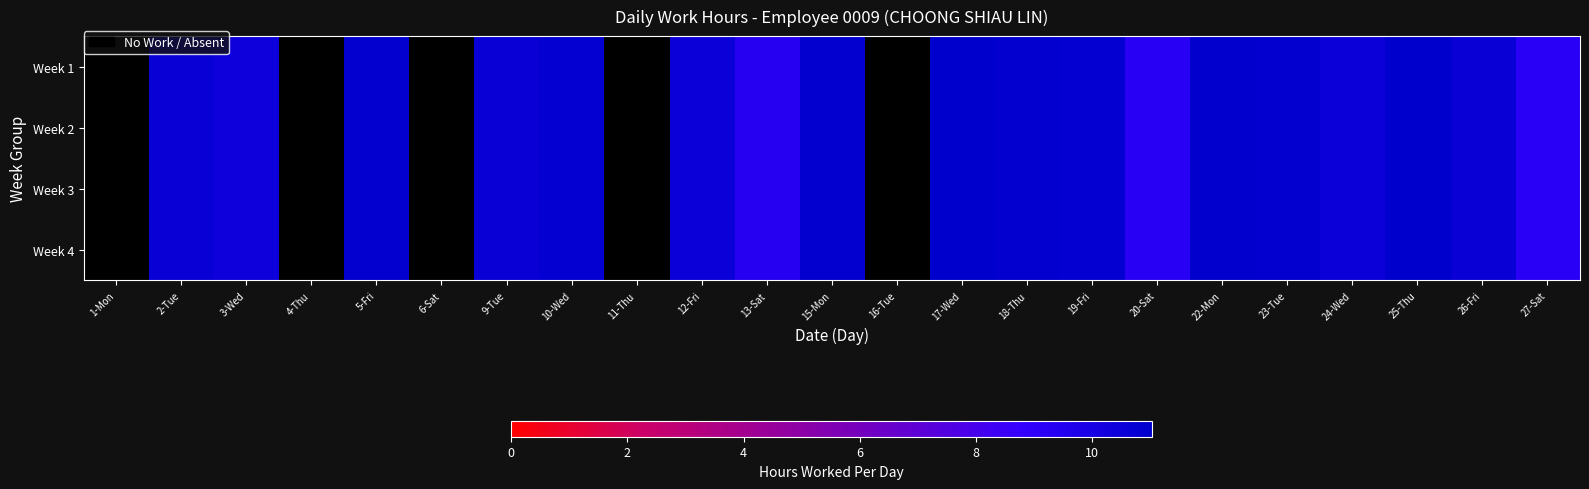

Where does the Week 1 series first go above 10?

2-Tue